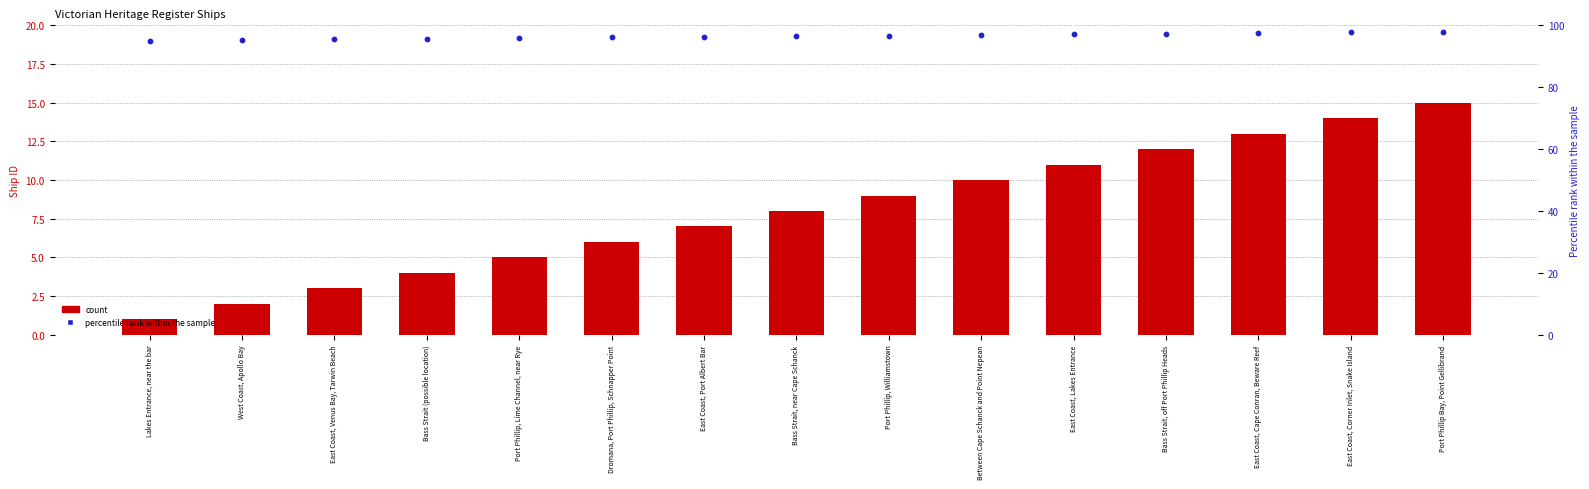

At how many categories does at least one series exceed 72?

15